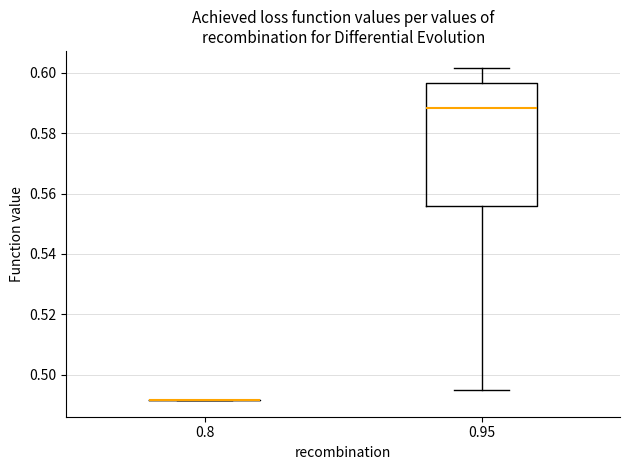

Which box is the tallest, from its lower edge to its upper edge?

0.95